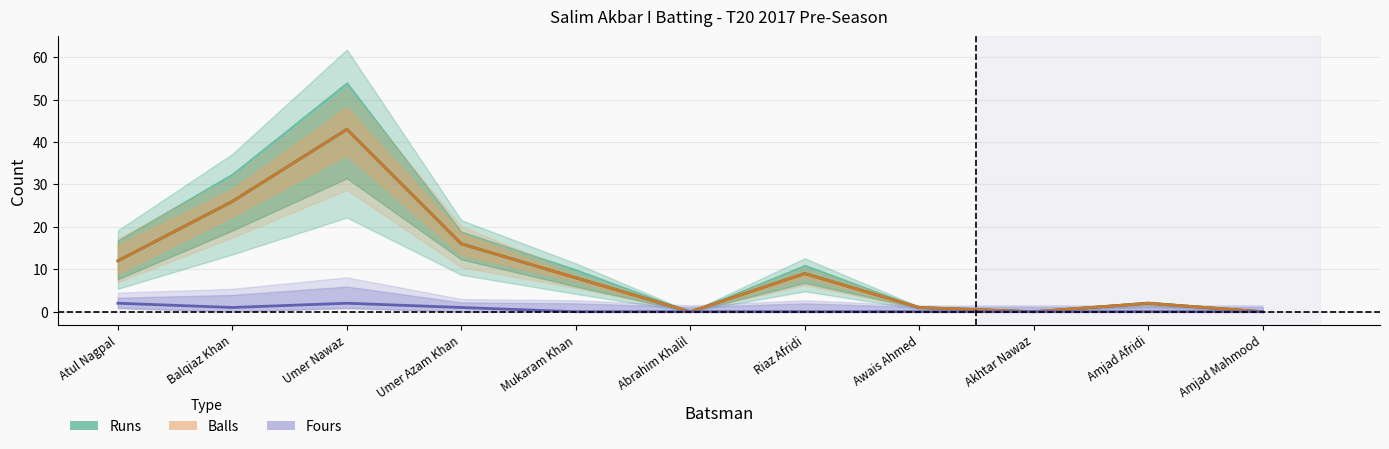

Which series has the largest total across all categories?

Runs